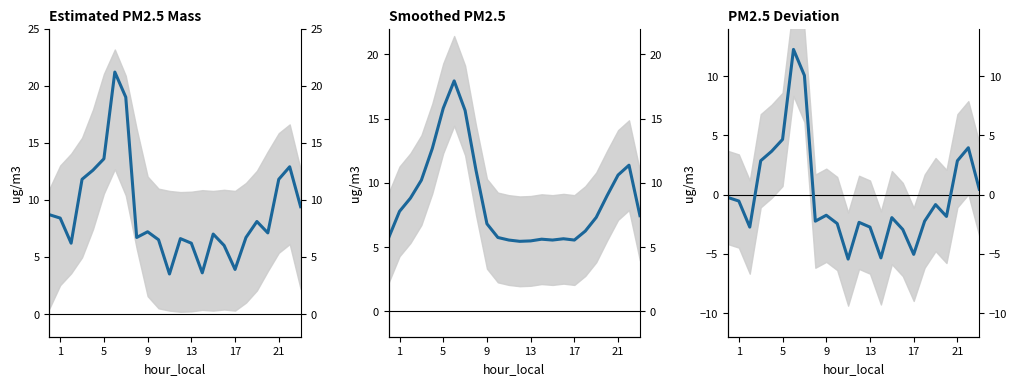

Reading left to right, list all the values displayed in this chart.

-0.2	-0.5	-2.7	2.9	3.7	4.7	12.3	10.1	-2.2	-1.7	-2.4	-5.4	-2.3	-2.7	-5.3	-1.9	-2.9	-5.0	-2.2	-0.8	-1.8	2.9	4.0	0.5